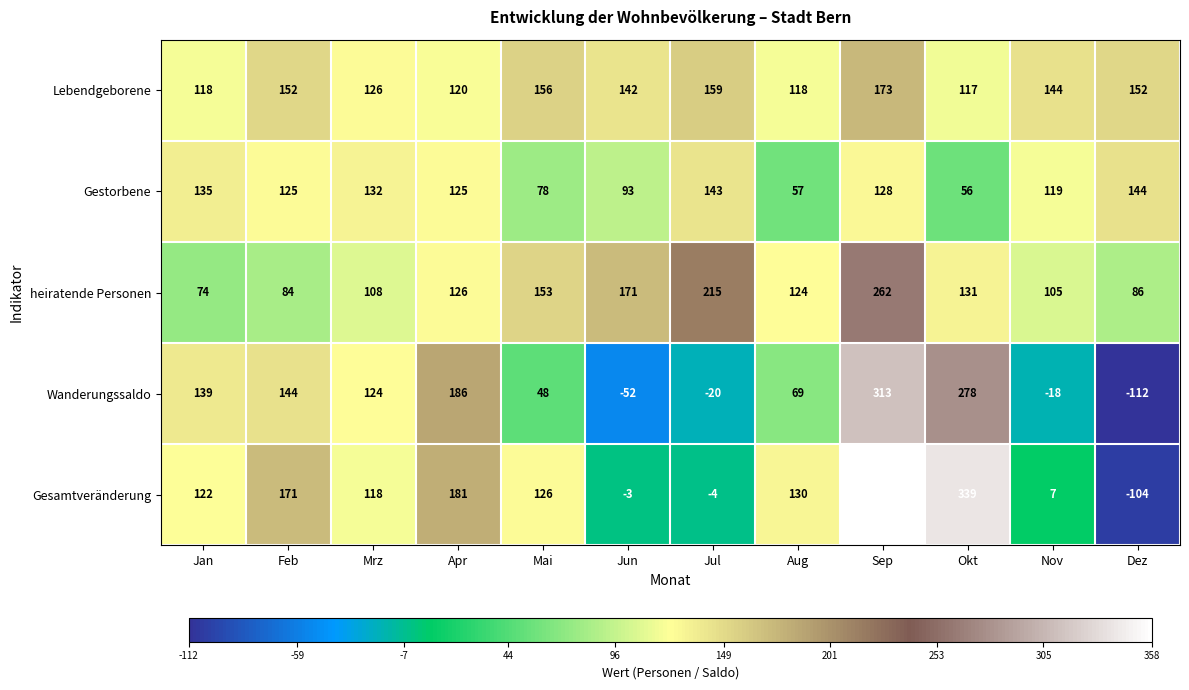

The value of Lebendgeborene at Nov is 144. True or false?

True